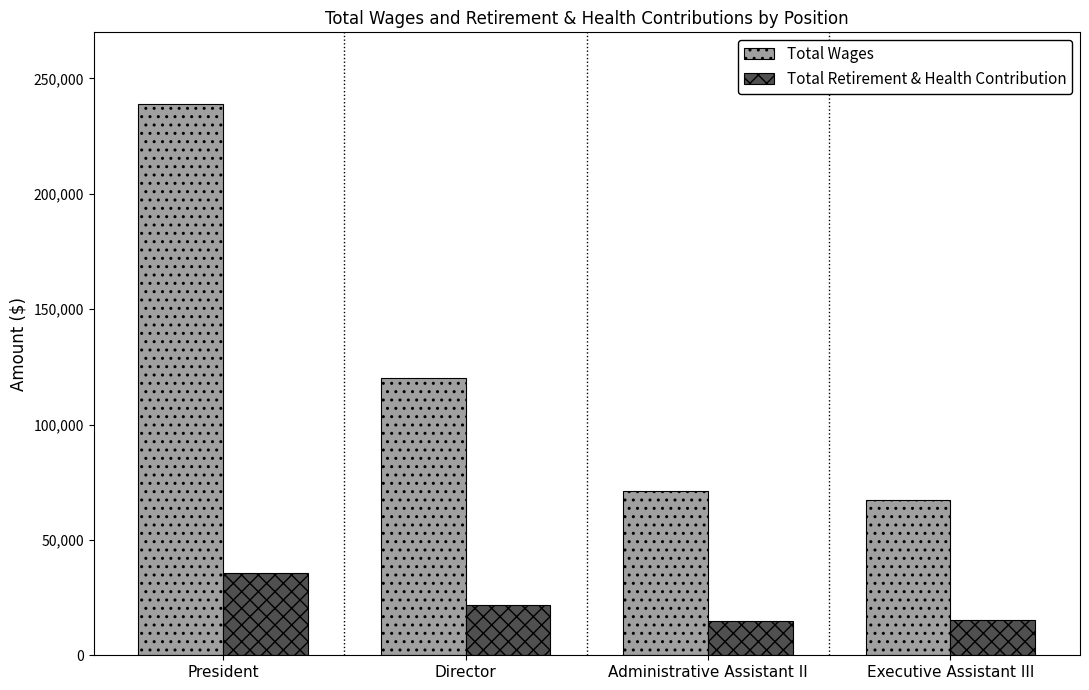

Rank the series by their maximum value, from highest to lowest.

Total Wages, Total Retirement & Health Contribution